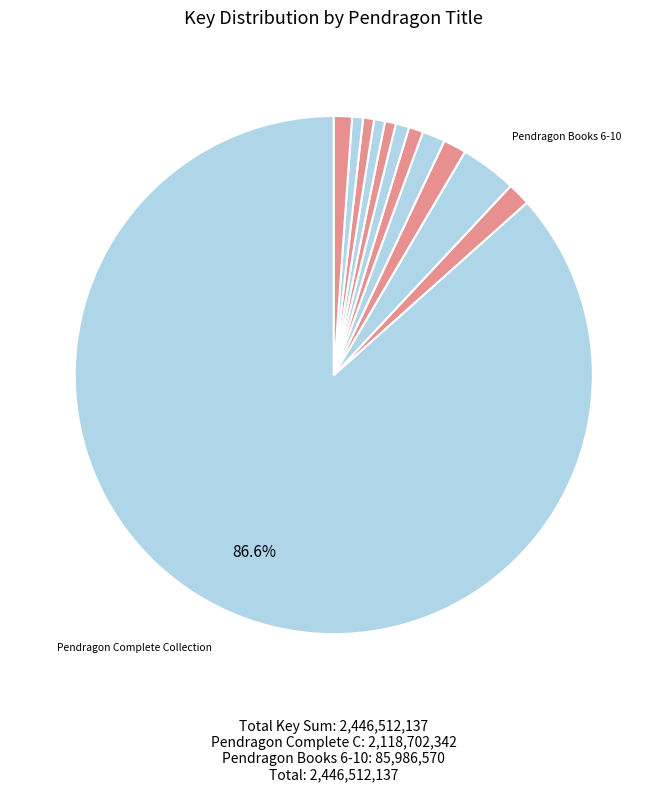

How many slices are in this pie chart?

12